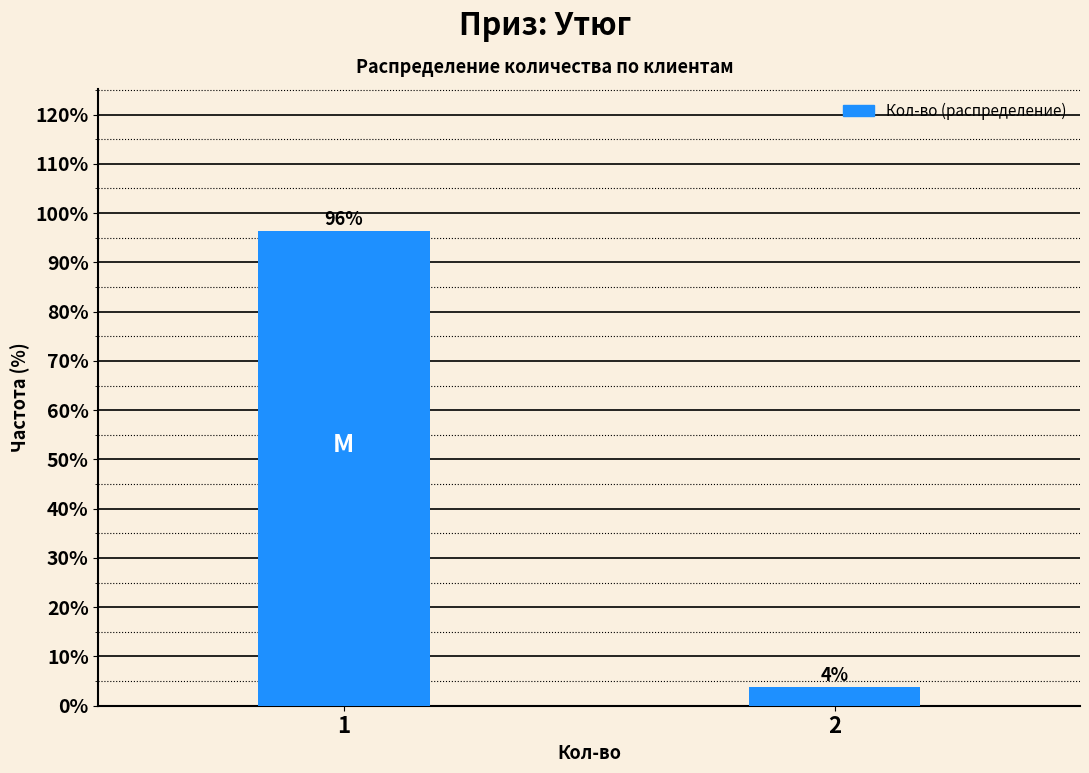

What is the value of the 1st bar from the left?

96.3